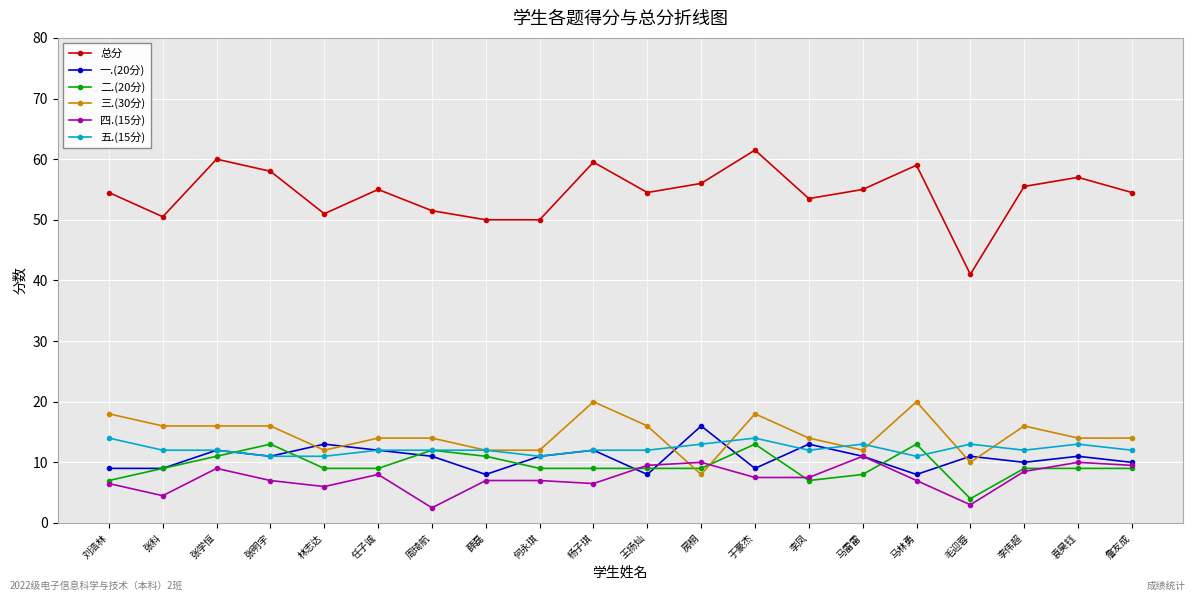

What position from the left is 房桐?

12